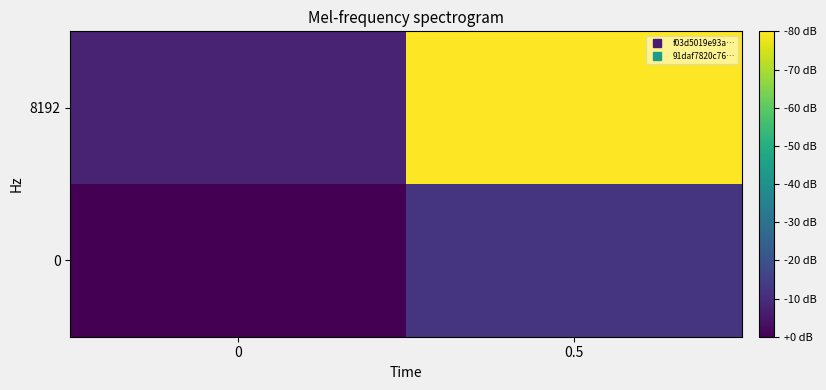

Rank the series by their maximum value, from highest to lowest.

8192, 0